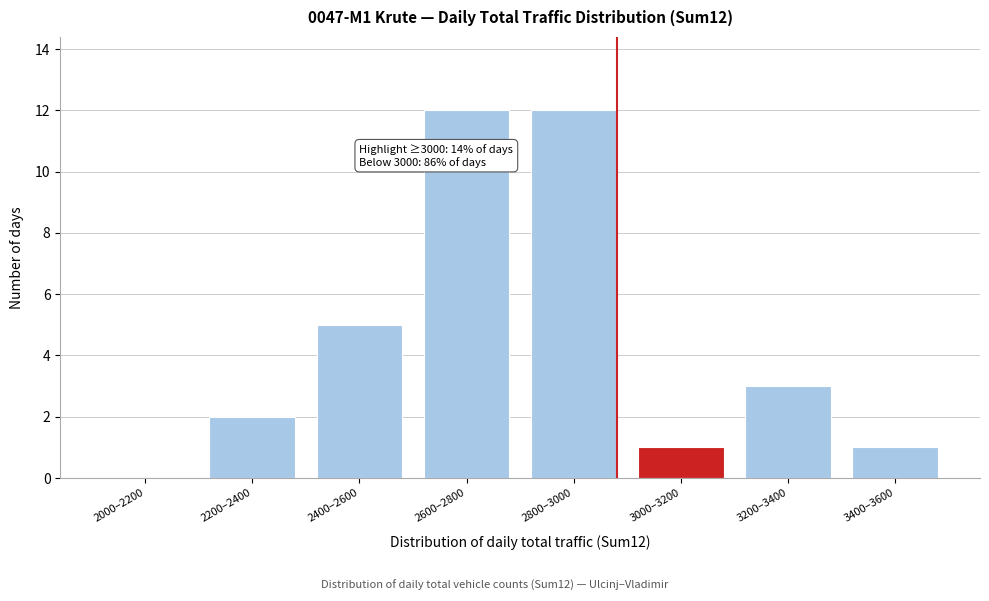

Reading left to right, what are all the values shown in this chart?

2000–2200=0	2200–2400=2	2400–2600=5	2600–2800=12	2800–3000=12	3000–3200=1	3200–3400=3	3400–3600=1